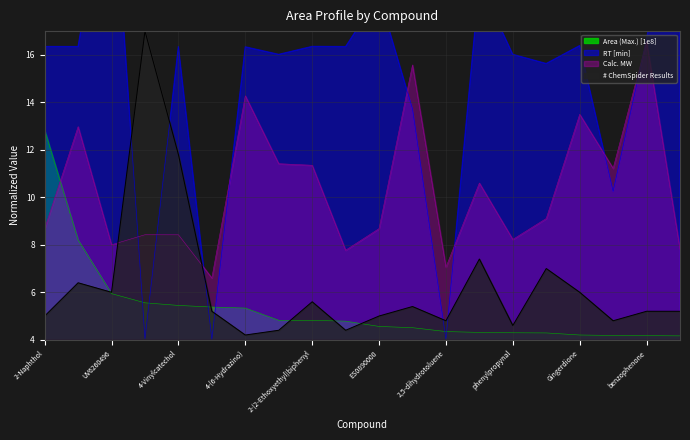

What is the lowest value of the Area (Max.) [1e8] series?

4.2